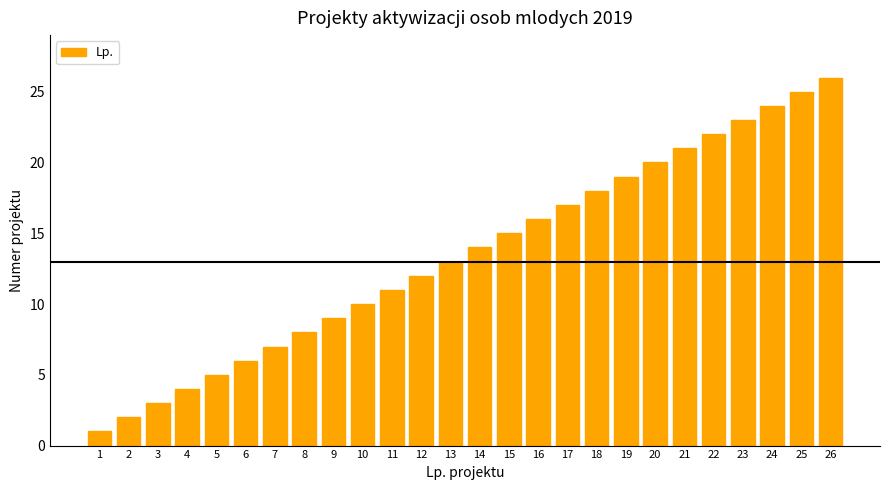

What is the value of the 16th bar from the left?

16